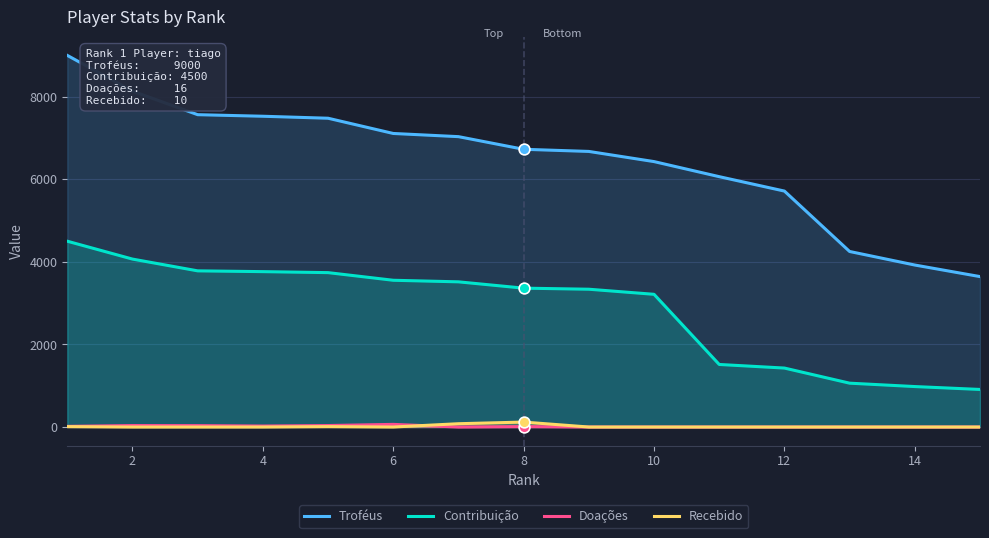

Which series has the widest spread of Y values?

Troféus